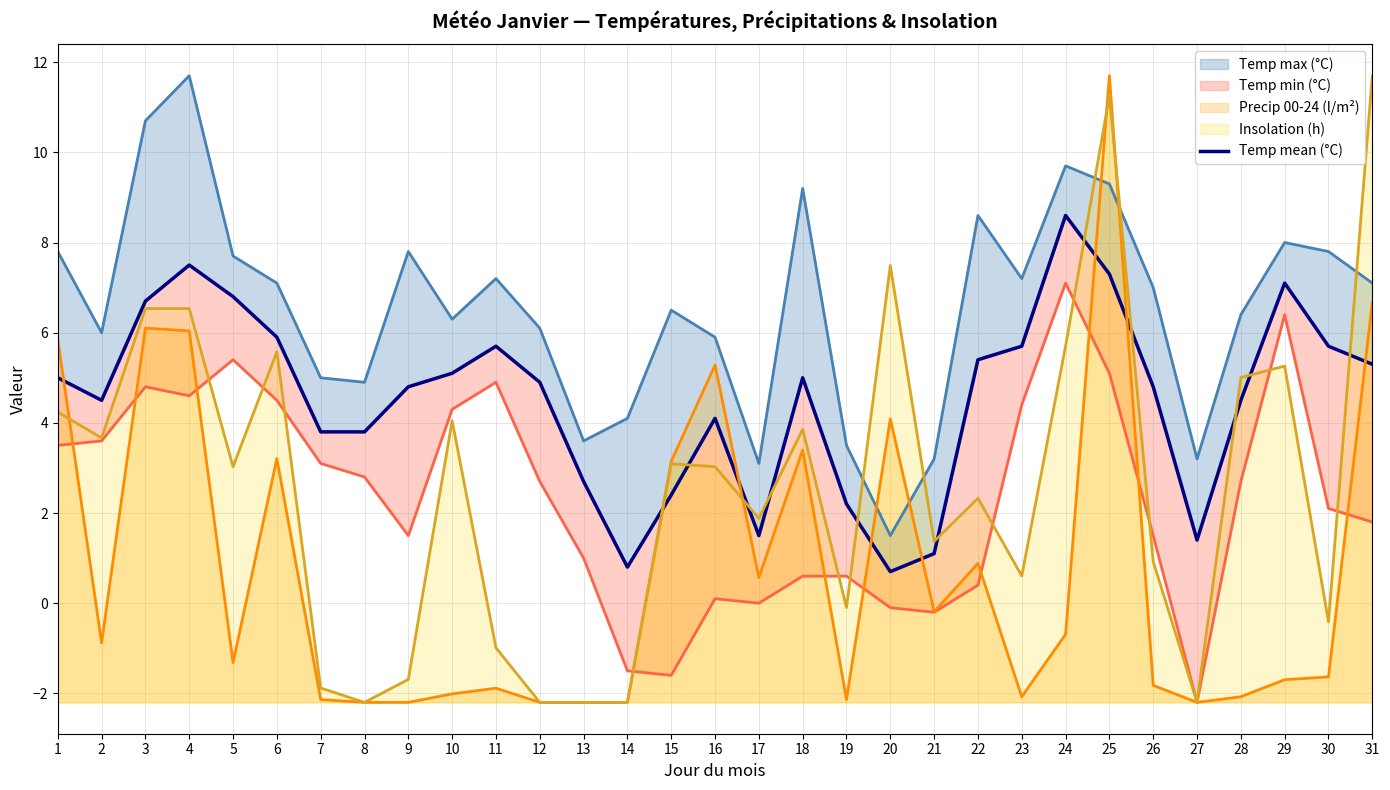

What is the ratio of the value at 21 to the value at 2?

0.2